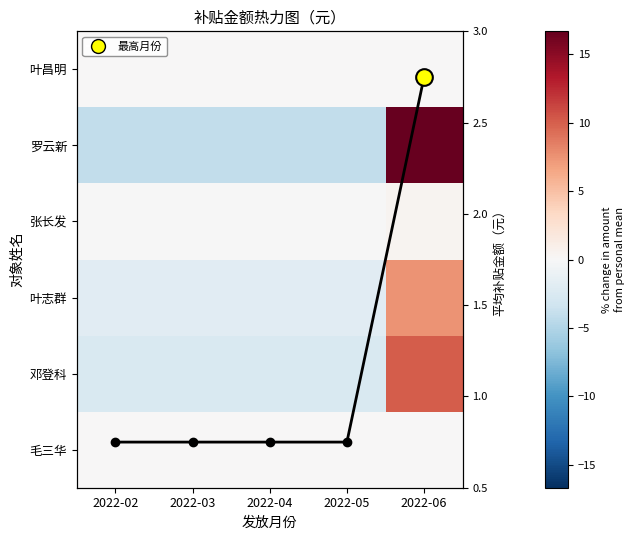

The value of 叶志群 at 2022-02 is -2.6. True or false?

False